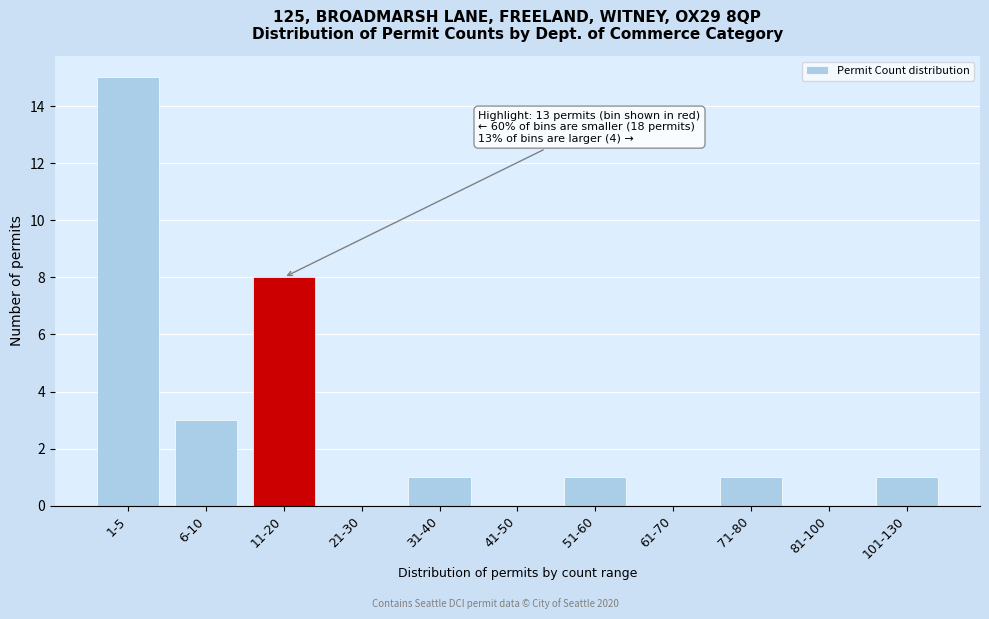

Reading left to right, what are all the values shown in this chart?

1-5=15	6-10=3	11-20=8	21-30=0	31-40=1	41-50=0	51-60=1	61-70=0	71-80=1	81-100=0	101-130=1